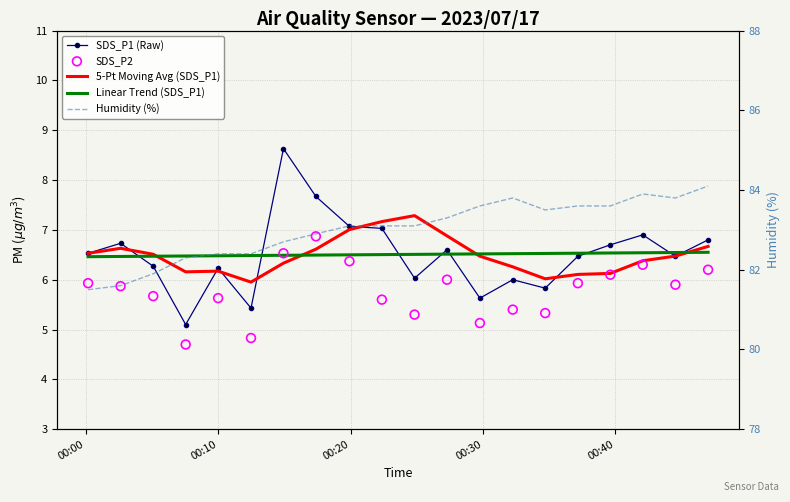

What are all the series names shown in the legend?

SDS_P1 (Raw), 5-Pt Moving Avg (SDS_P1), Linear Trend (SDS_P1), SDS_P2, Humidity (%)